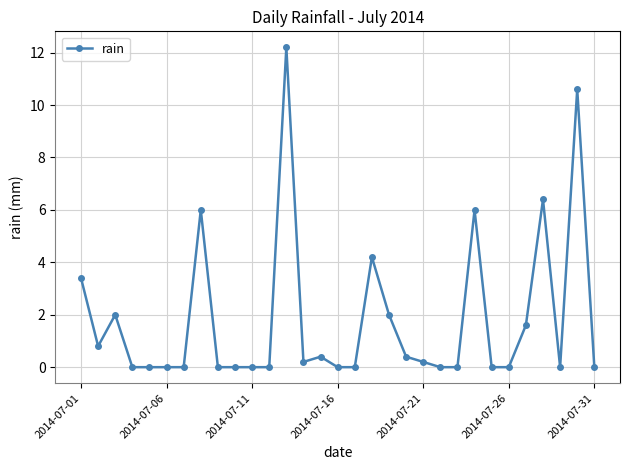

True or false: there are more than 2 points higher than both neighbors.

True